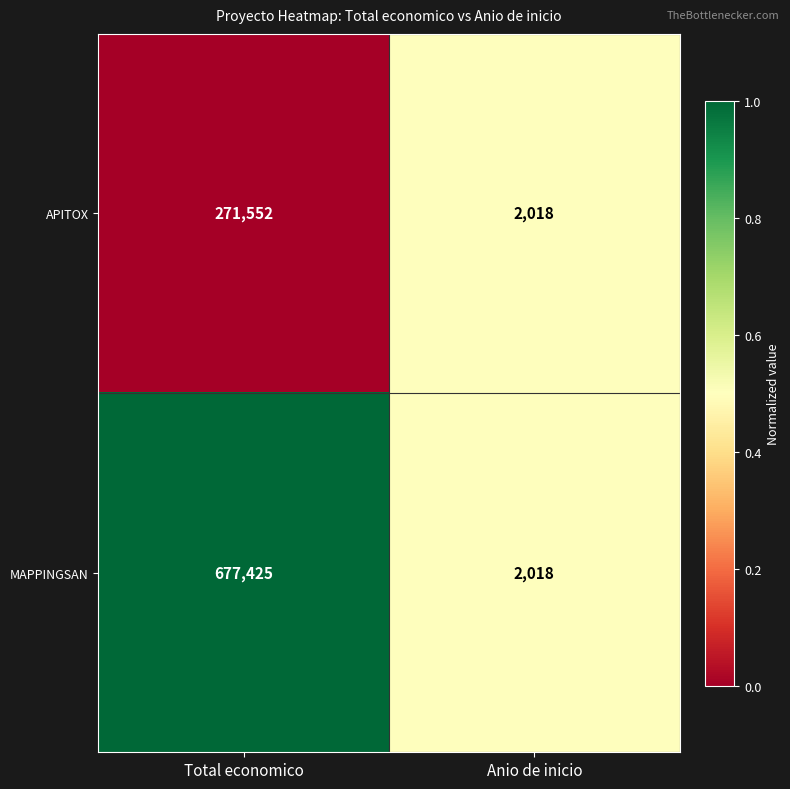

The APITOX series shows 2018 at Anio de inicio. True or false?

True